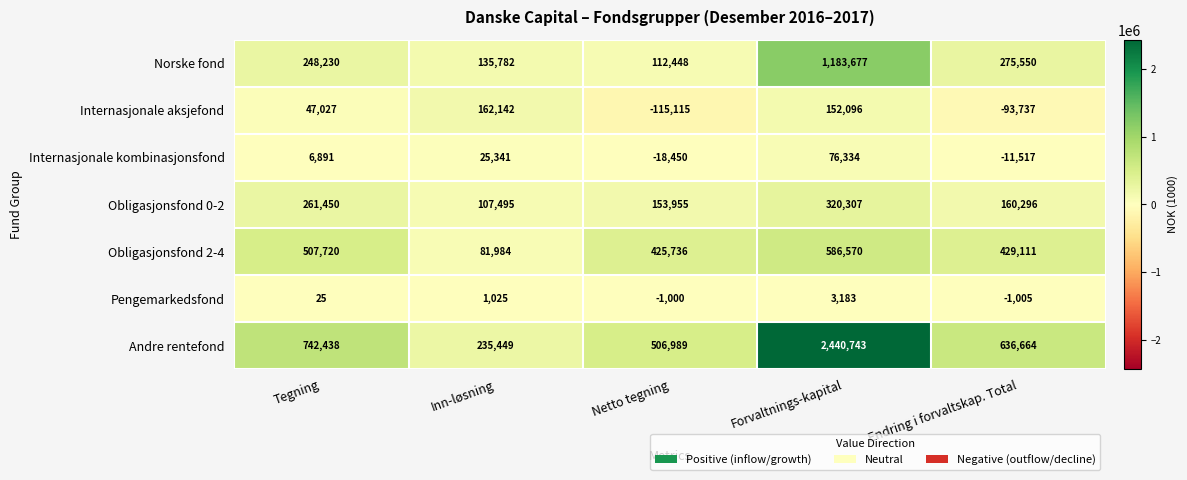

What is the approximate value of Norske fond at Inn-løsning, to the nearest 10?

135780